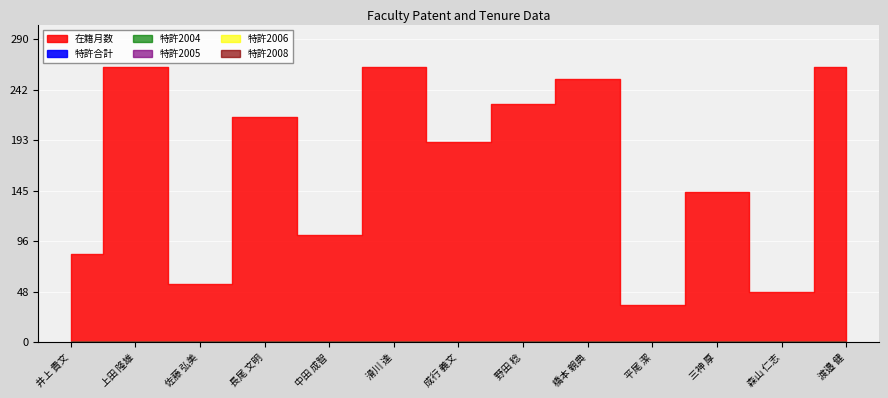

Which series changed the most between 上田 隆雄 and 長尾 文明?

在籍月数